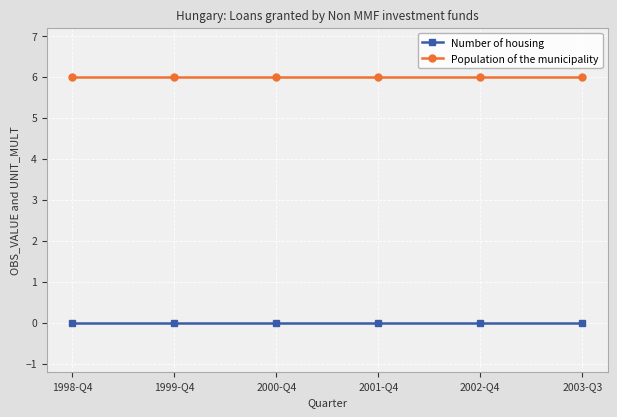

Count the number of data series in this chart.

2